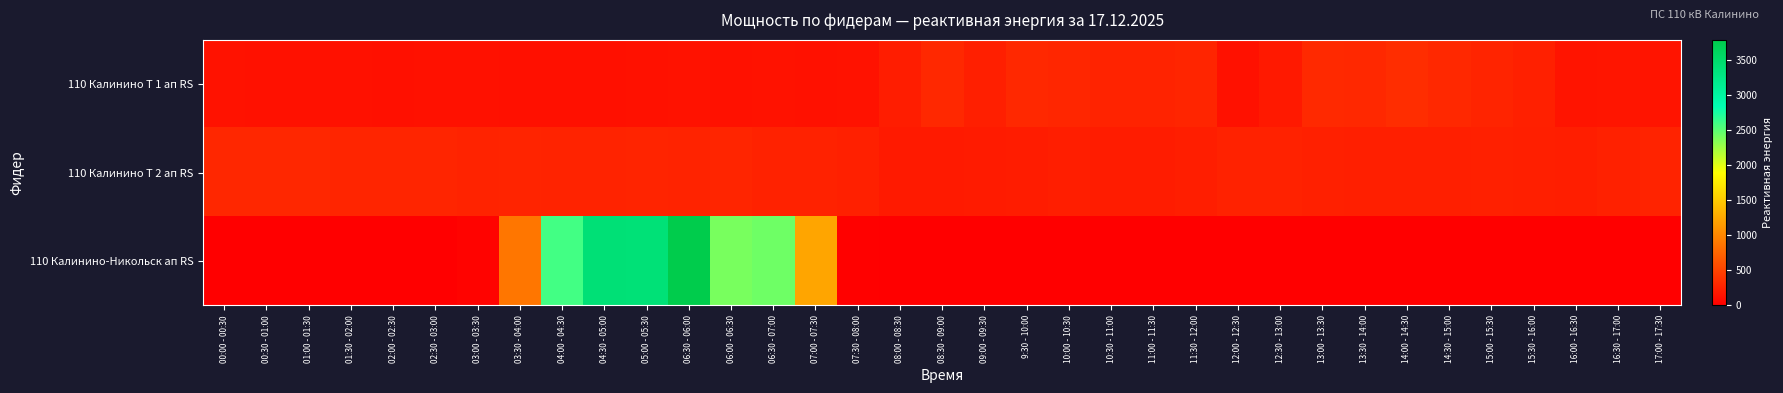

Which has a higher value, 03:00 - 03:30 or 01:30 - 02:00?

03:00 - 03:30